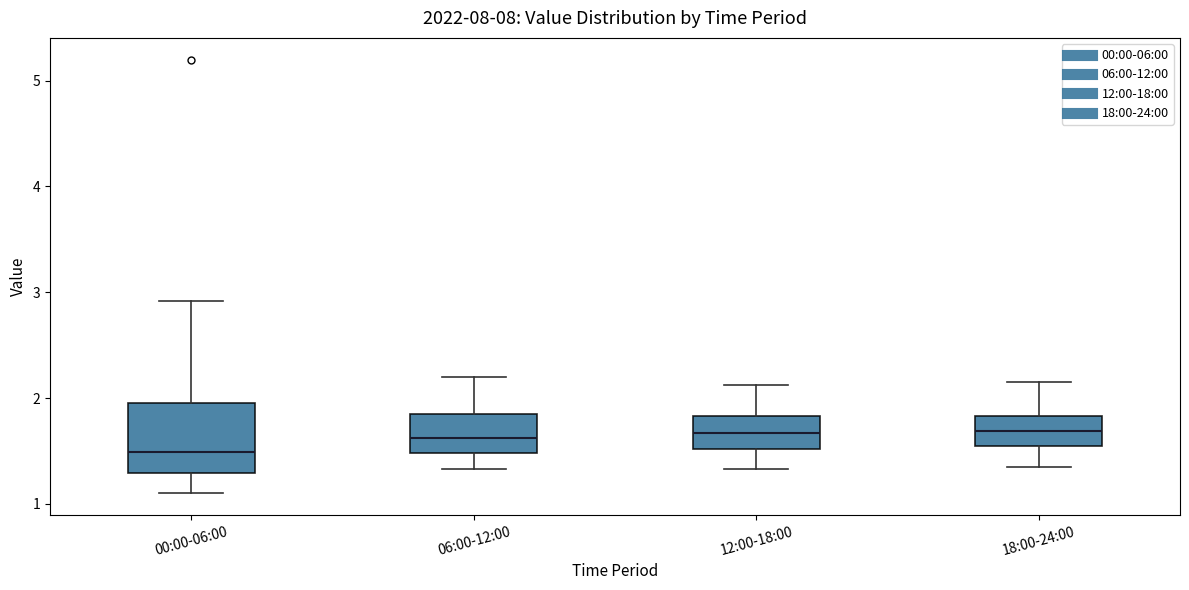

Which box is the tallest, from its lower edge to its upper edge?

00:00-06:00